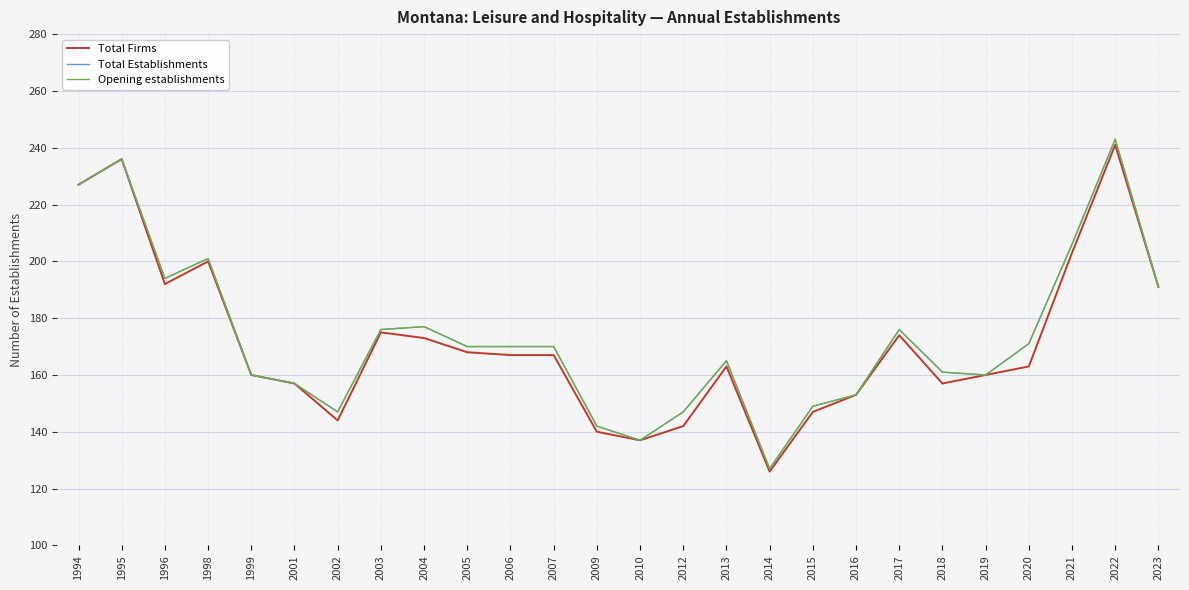

True or false: Total Firms has a value of 173 at 2004.

True